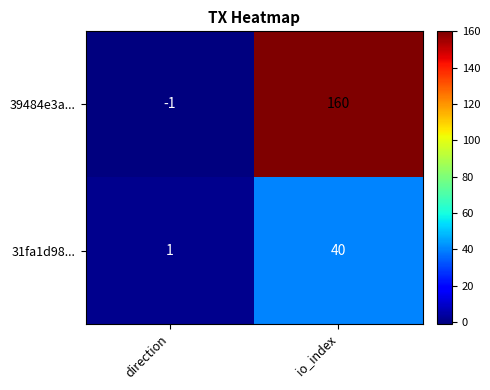

The value of 31fa1d98... at io_index is 40. True or false?

True